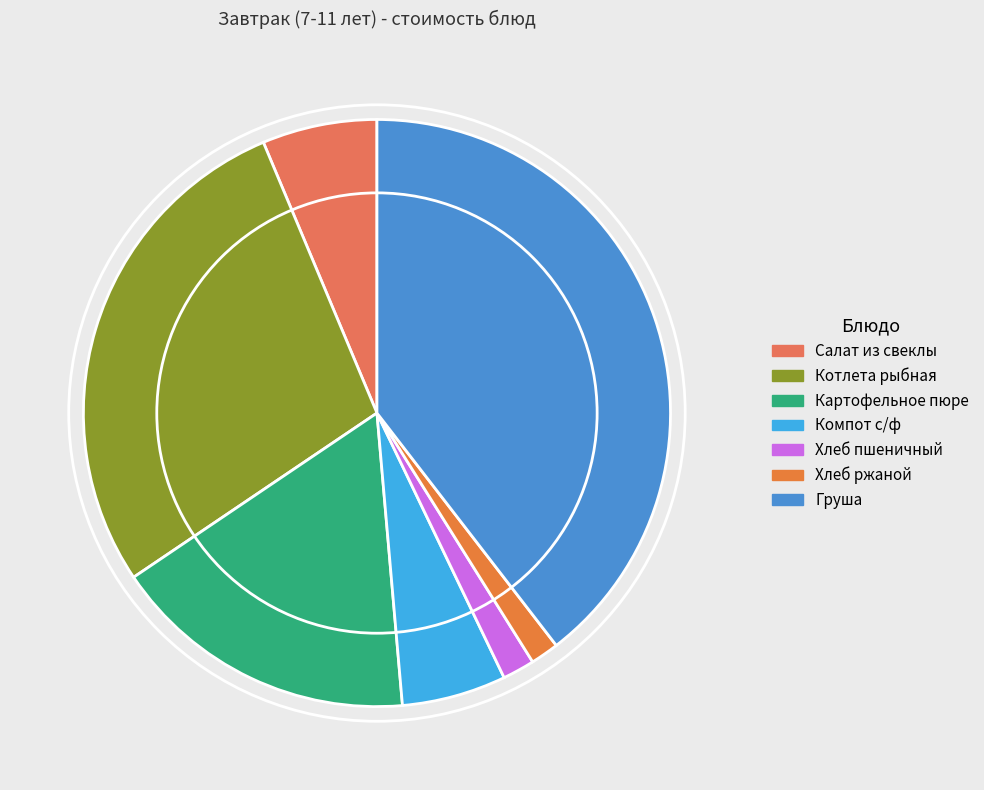

Is there a majority slice in this chart?

No